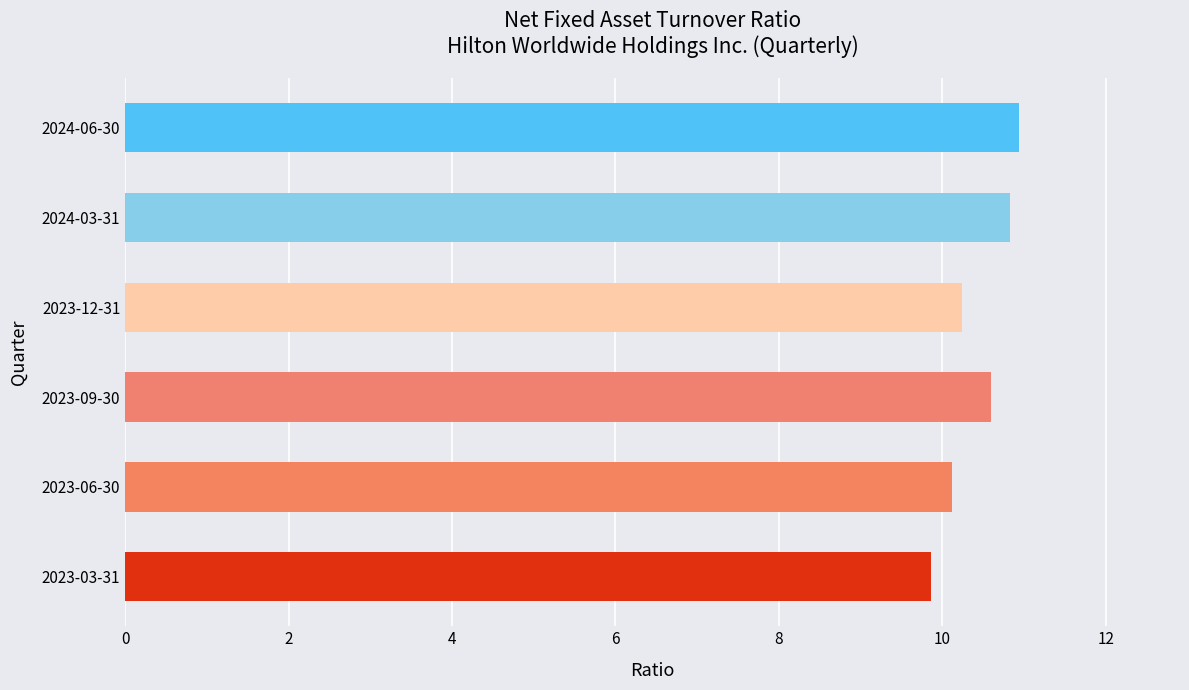

Approximately how many times larger is the value at 2024-03-31 compared to 2023-03-31?

1.1